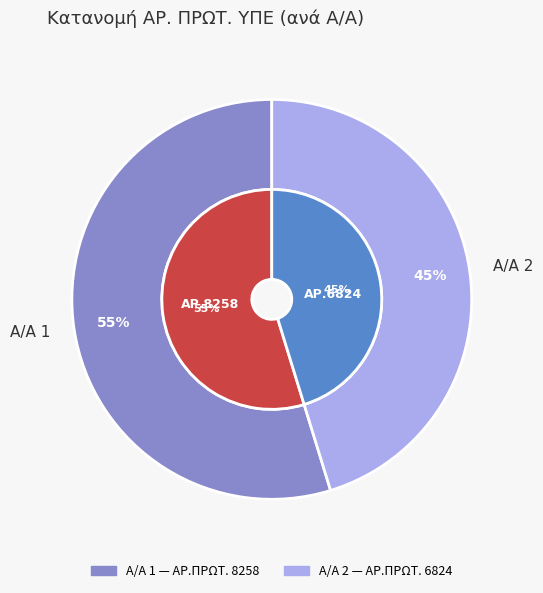

Does any single category account for the majority?

Yes